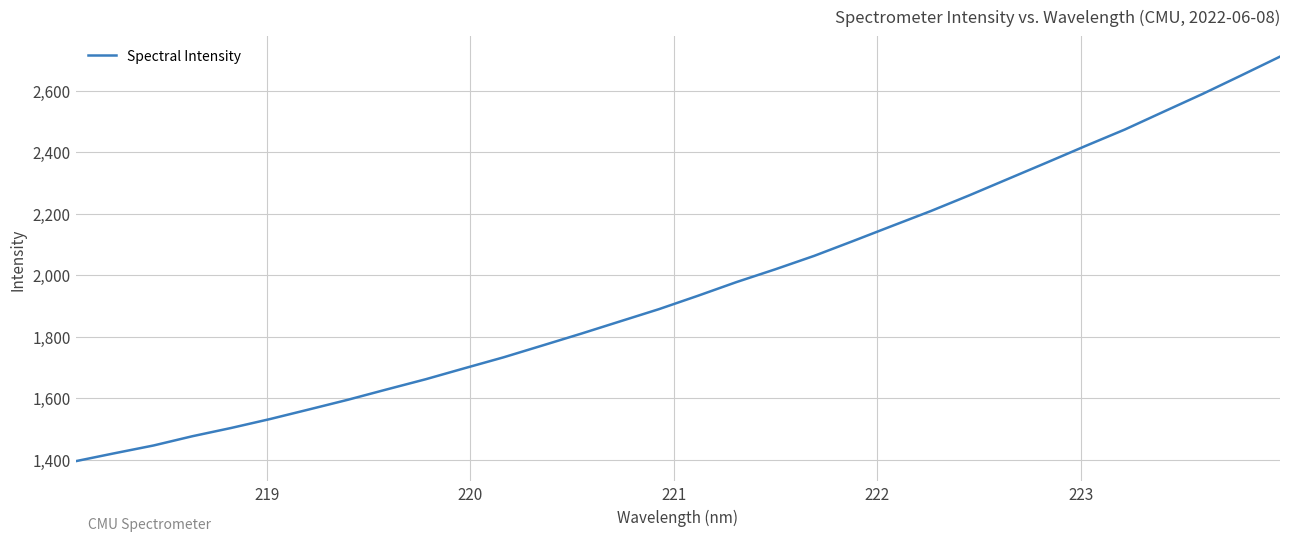

What is the difference between the maximum and minimum values?

1315.4